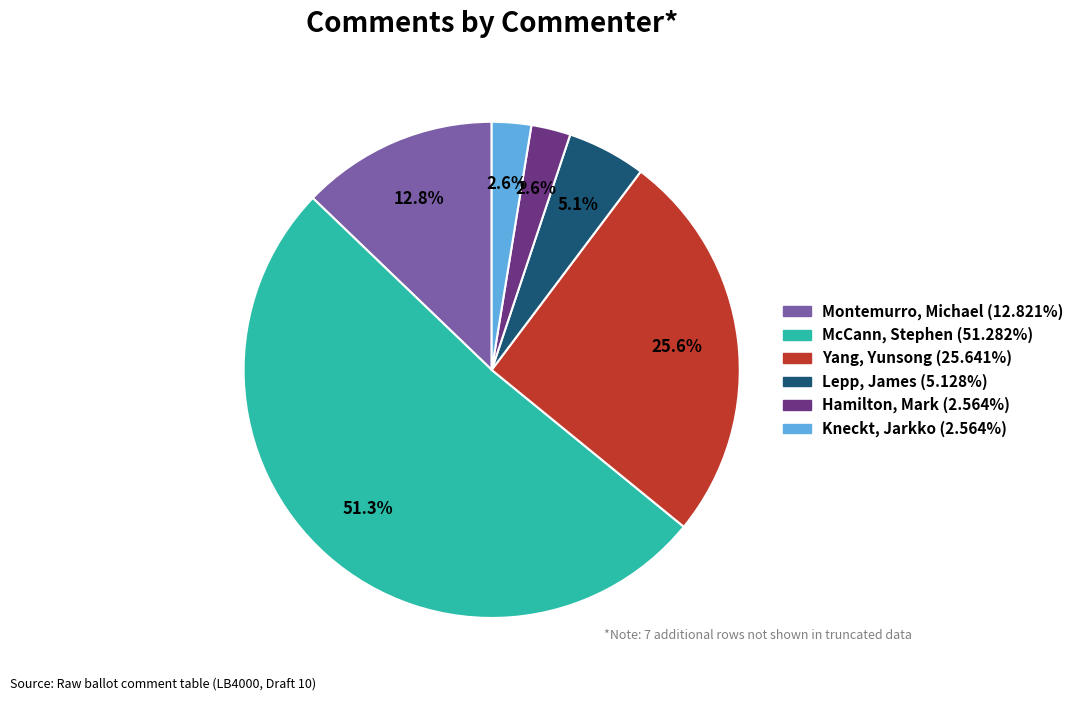

Which has a higher value, McCann, Stephen or Hamilton, Mark?

McCann, Stephen